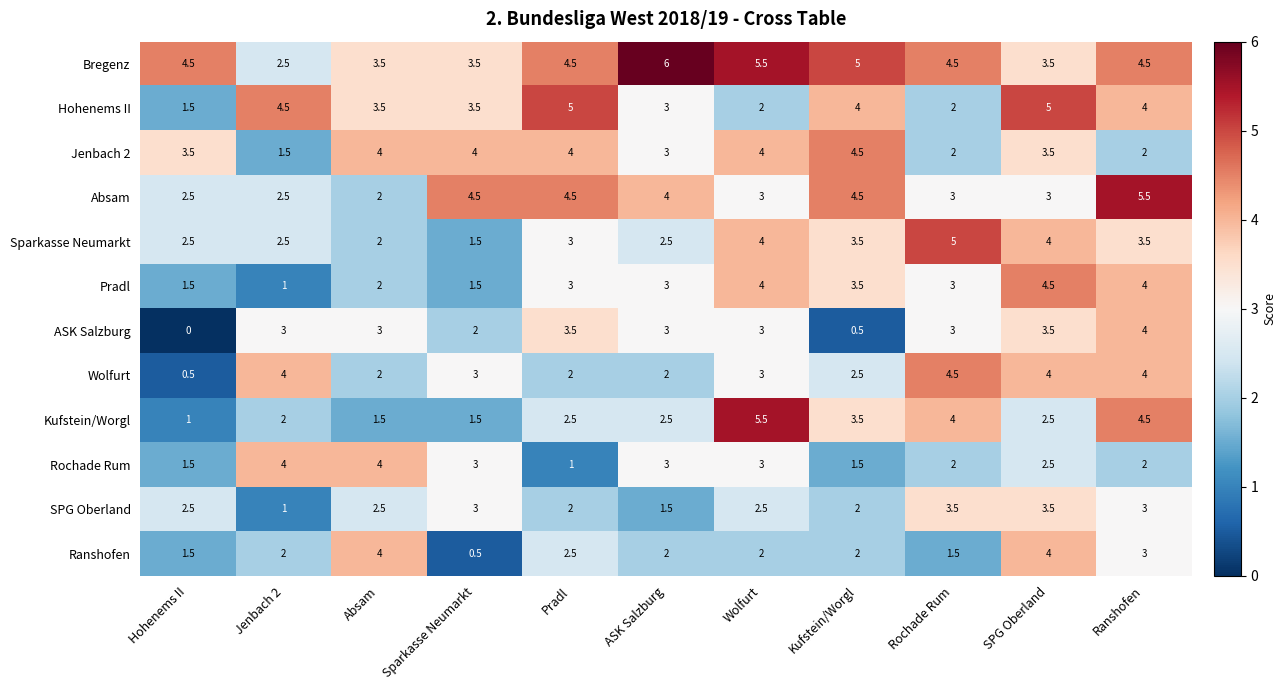

Which series has the largest total across all categories?

Bregenz